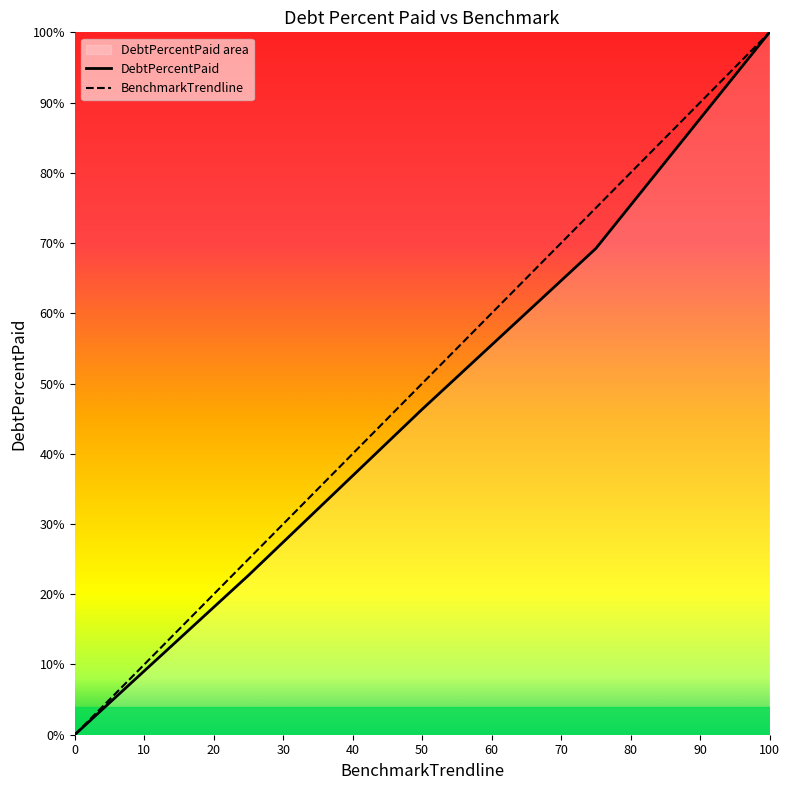

Count the number of data series in this chart.

2